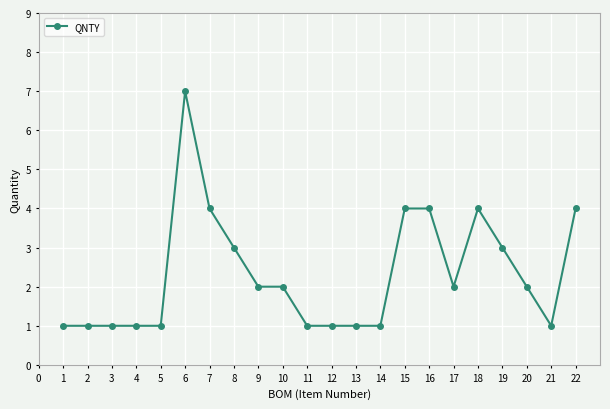

How many values are between 1 and 4?

21